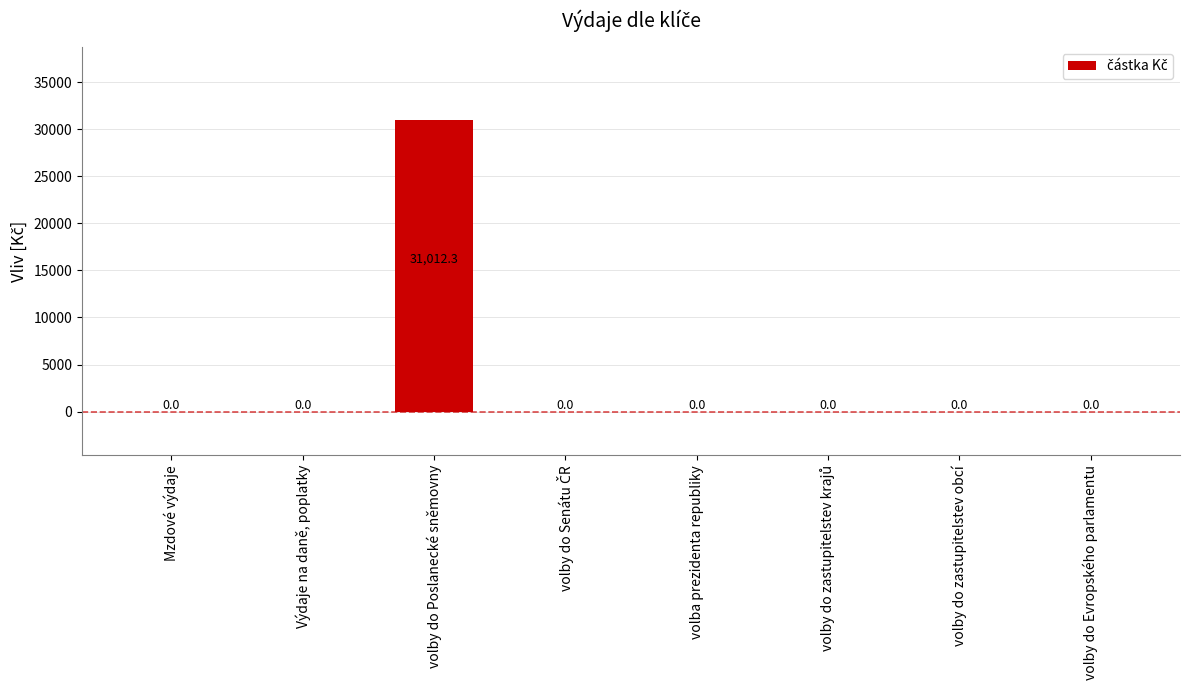

Which category has the highest value across all series?

volby do Poslanecké sněmovny